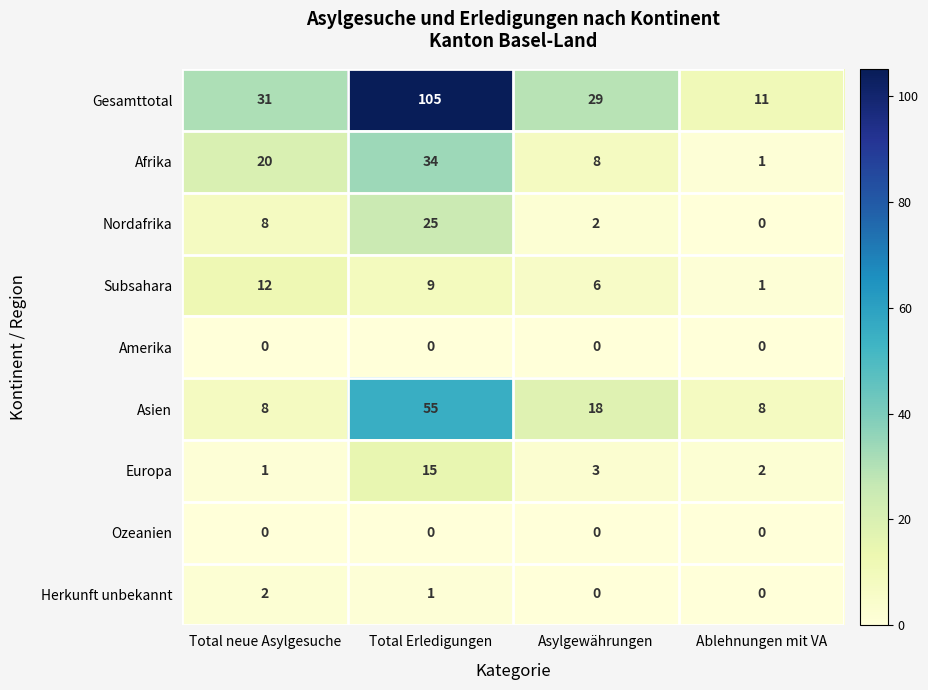

What is the sum of all Gesamttotal values?

176